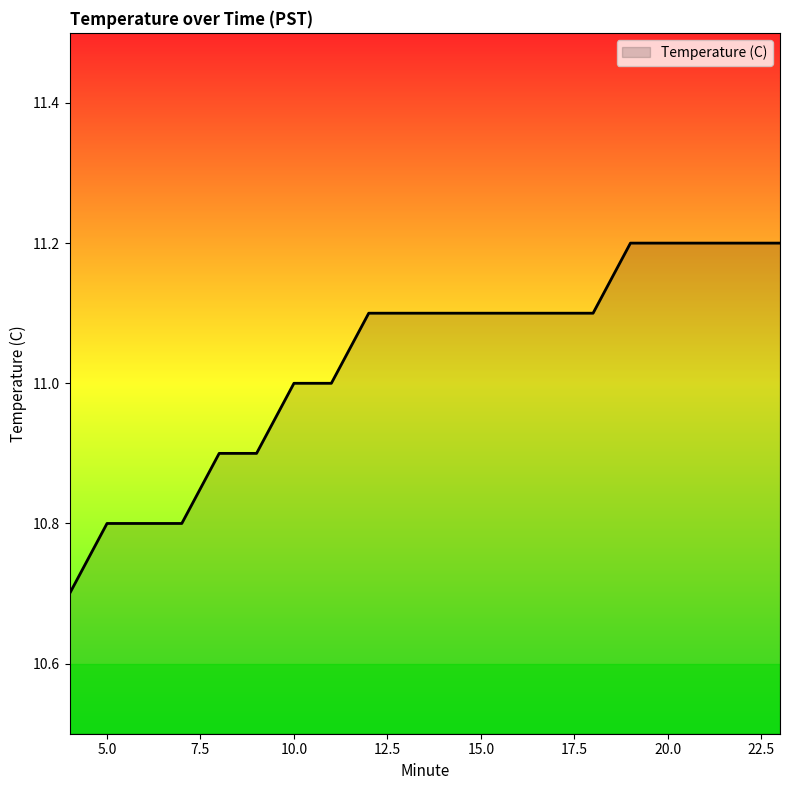

What is the maximum value shown in the chart?

11.2